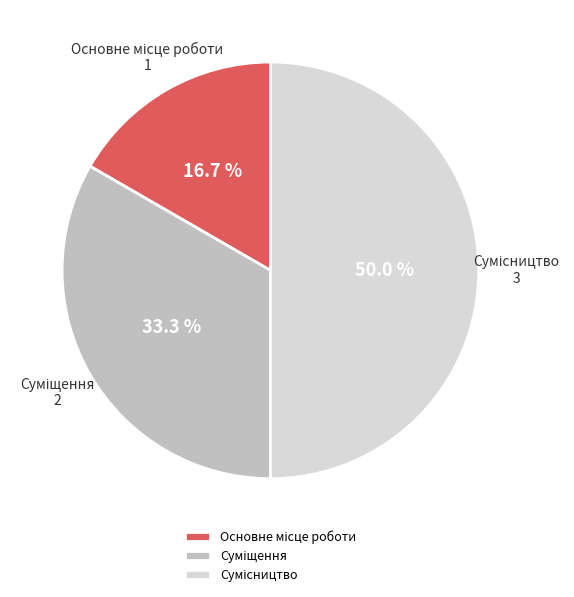

To the nearest percent, what is the difference between the largest and smallest slice percentages?

33%